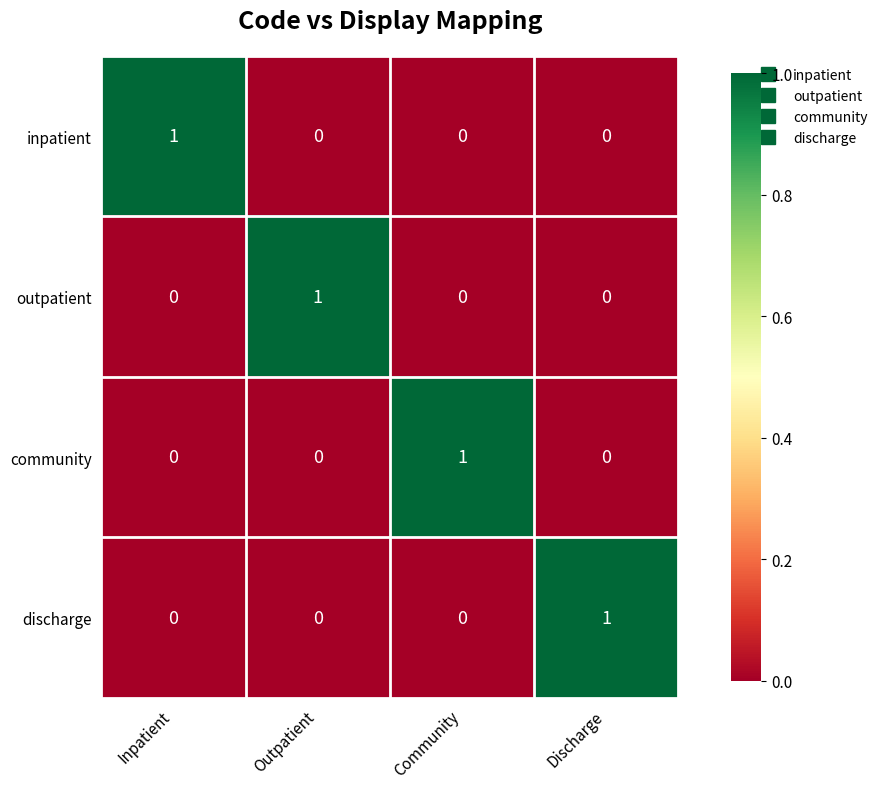

Reading left to right, transcribe all the data shown in this chart.

inpatient: 1	0	0	0
outpatient: 0	1	0	0
community: 0	0	1	0
discharge: 0	0	0	1